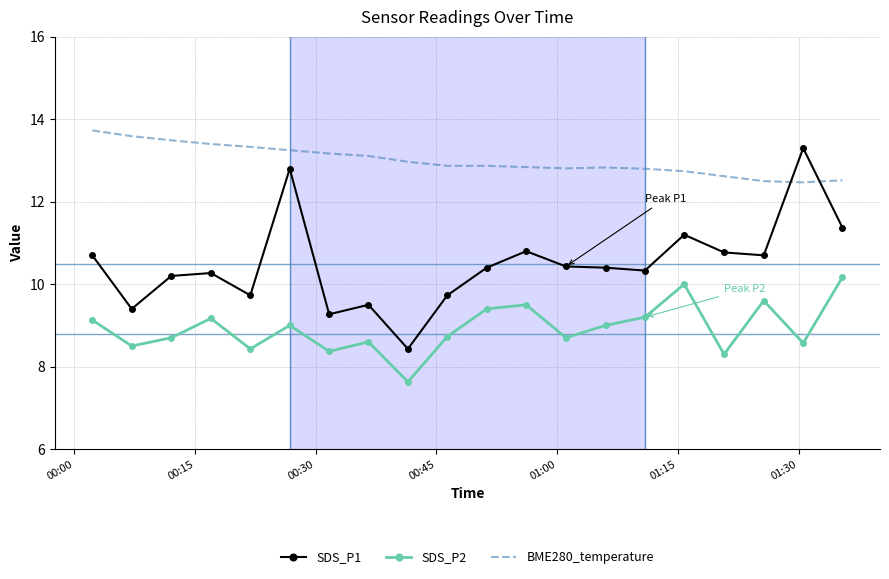

List the series in order of their overall mean, highest first.

BME280_temperature, SDS_P1, SDS_P2